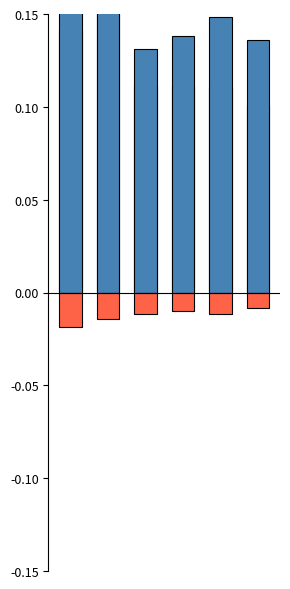

What is the average value of the Goodwill series?

0.1